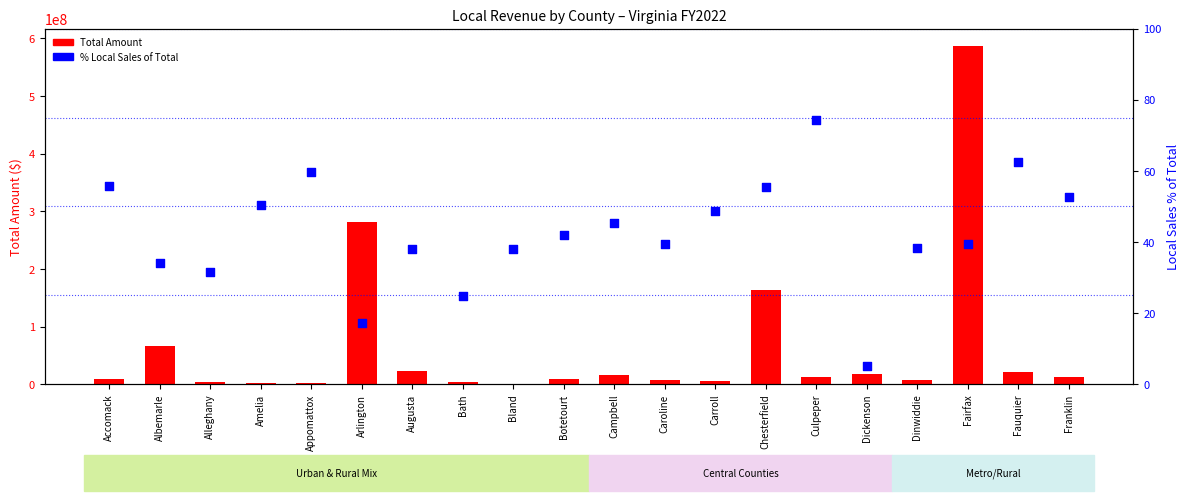

Which series reaches the minimum Y coordinate?

% Local Sales of Total